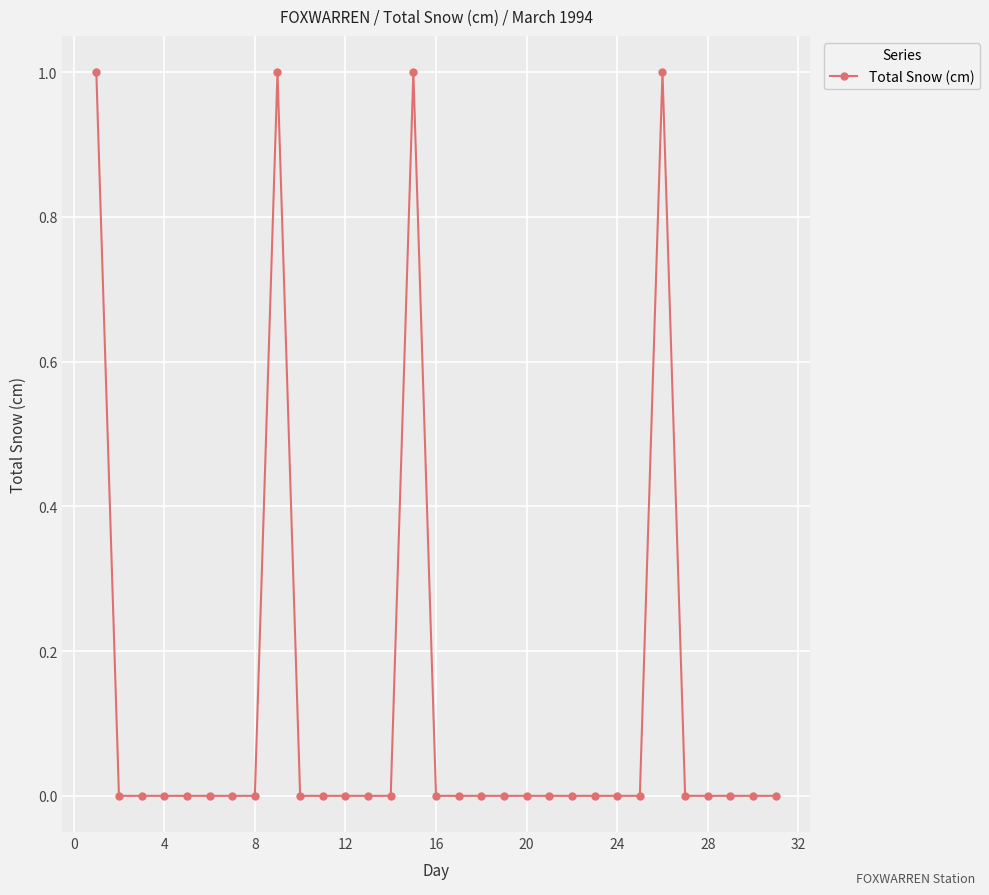

How many lines are shown in the chart?

1